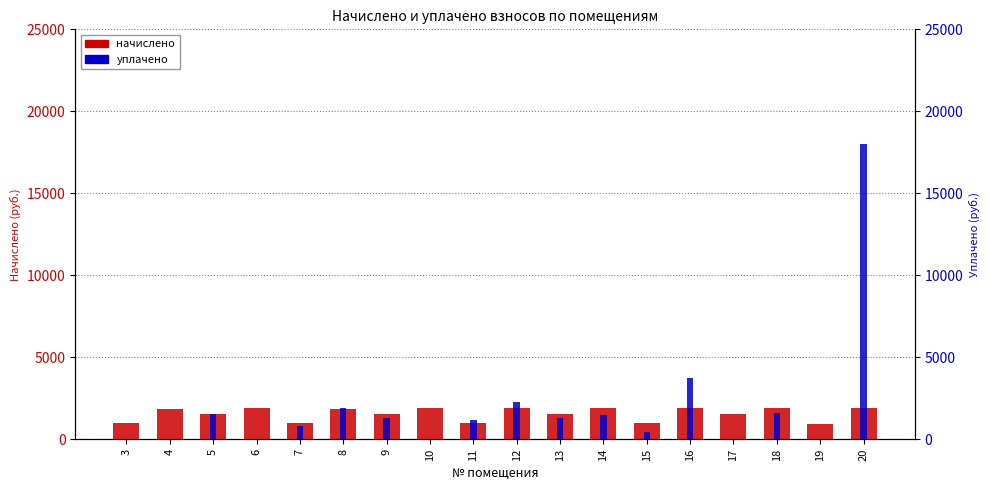

Which series has the largest range (max minus min)?

уплачено